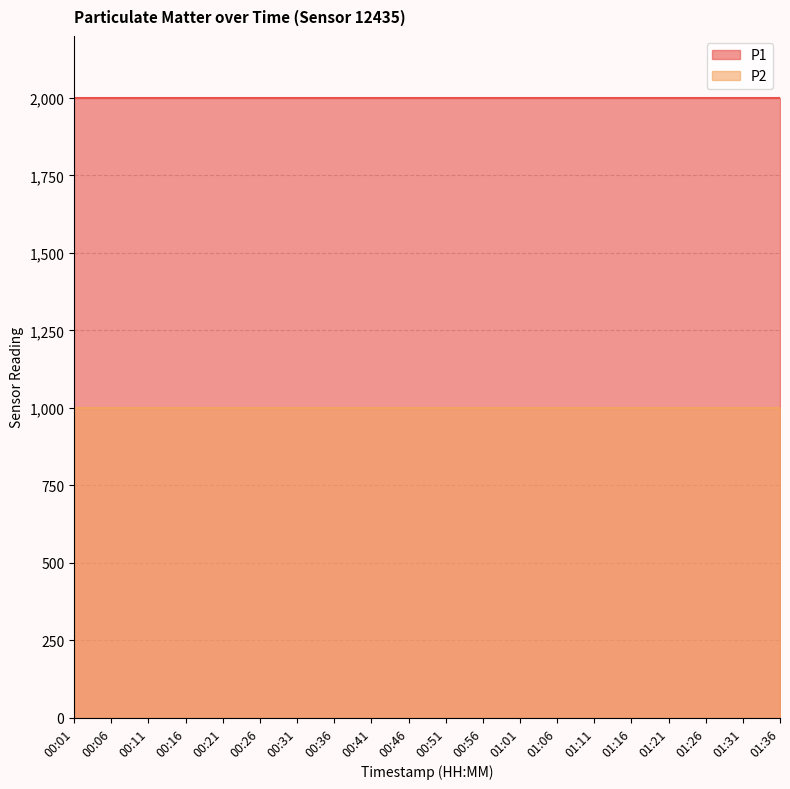

Does the chart have visible grid lines?

Yes